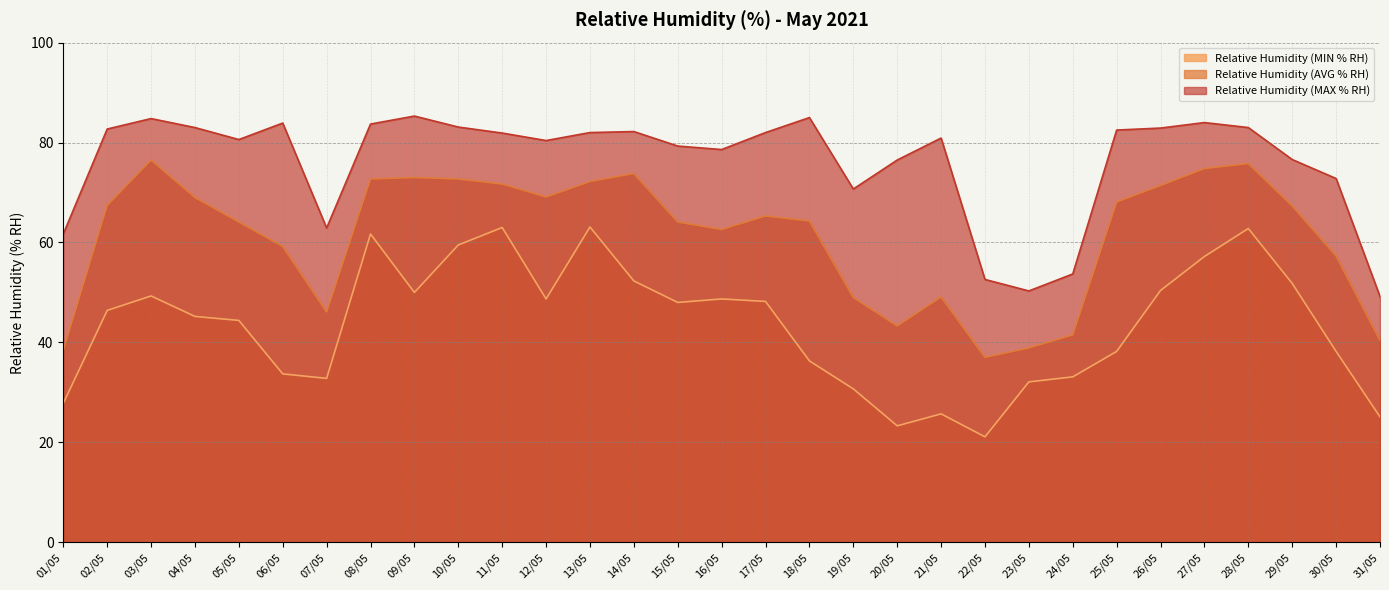

True or false: Relative Humidity (MAX % RH) and Relative Humidity (MIN % RH) intersect in this chart.

False